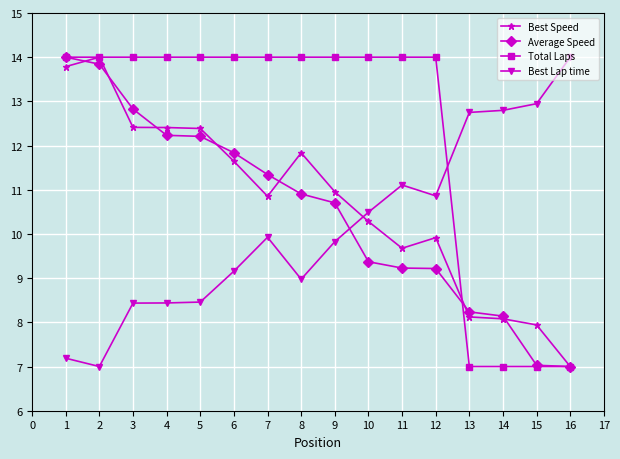

Rank the series at 11 from lowest to highest value.

Average Speed, Best Speed, Best Lap time, Total Laps